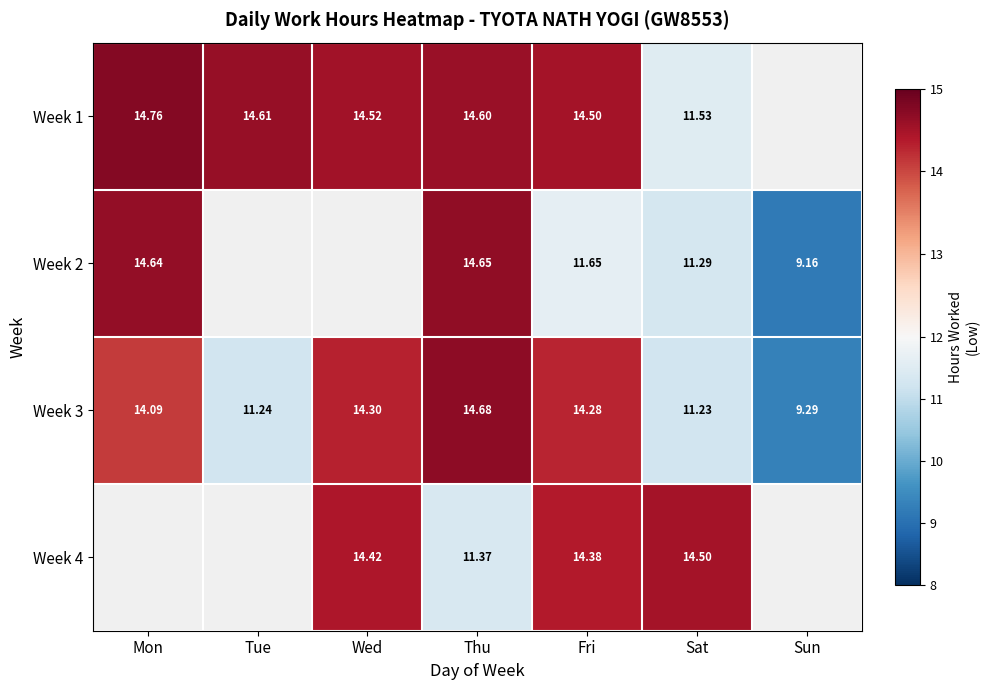

At how many categories does at least one series exceed 13?

6